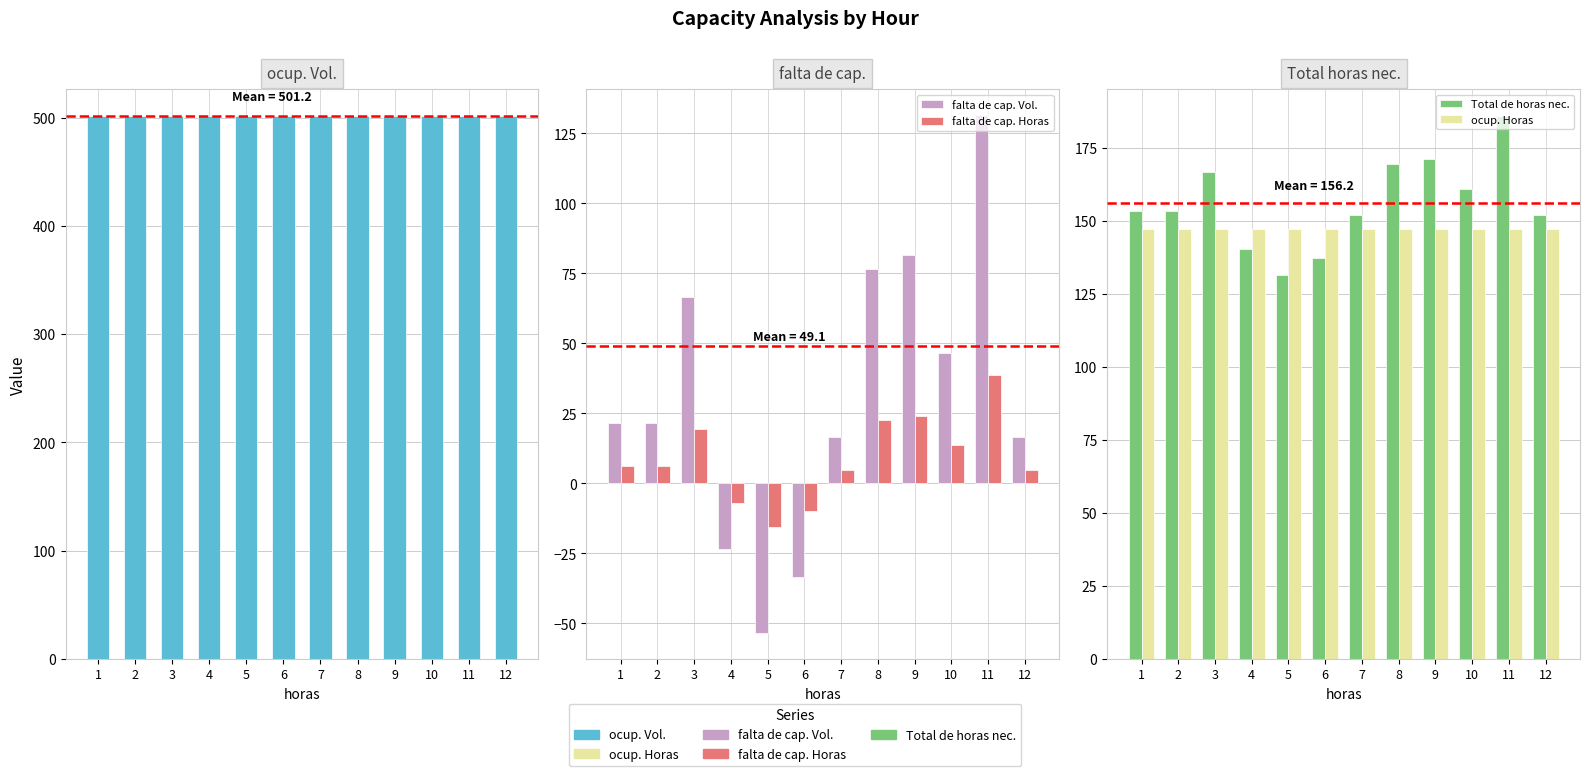

Rank the series by their maximum value, from highest to lowest.

ocup. Vol., Total de horas nec., ocup. Horas, falta de cap. Vol., falta de cap. Horas